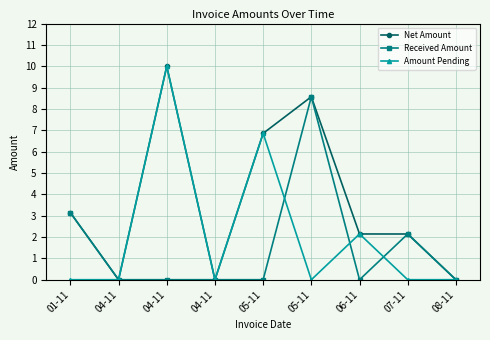

What is the total value across all series at 05-11?

13.7